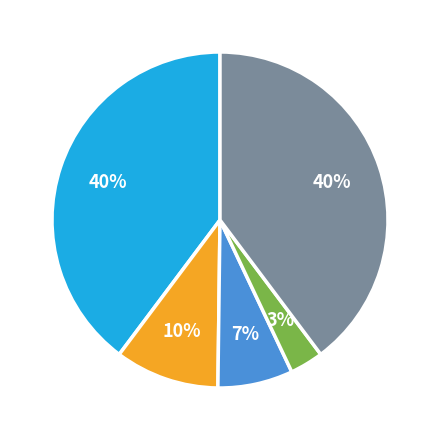

To the nearest percent, what is the average slice percentage?

20%